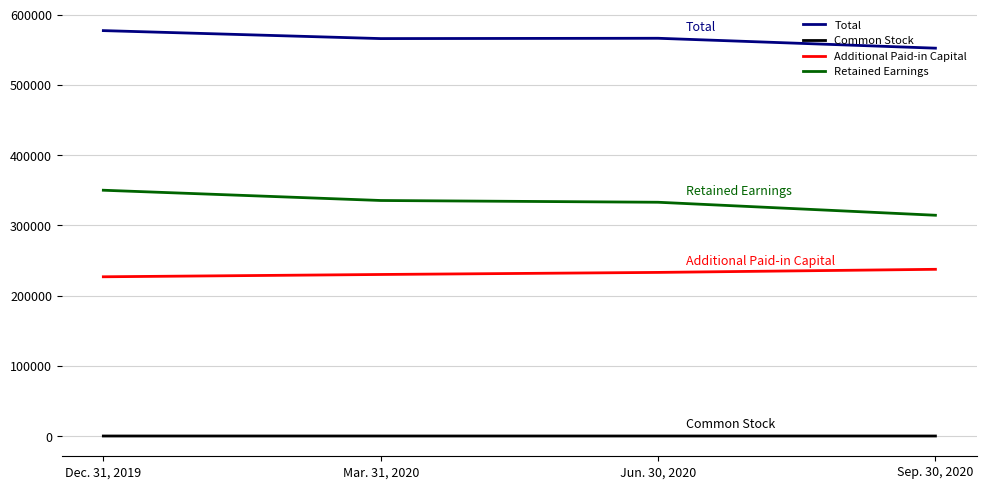

Rank the series by their maximum value, from lowest to highest.

Common Stock, Additional Paid-in Capital, Retained Earnings, Total